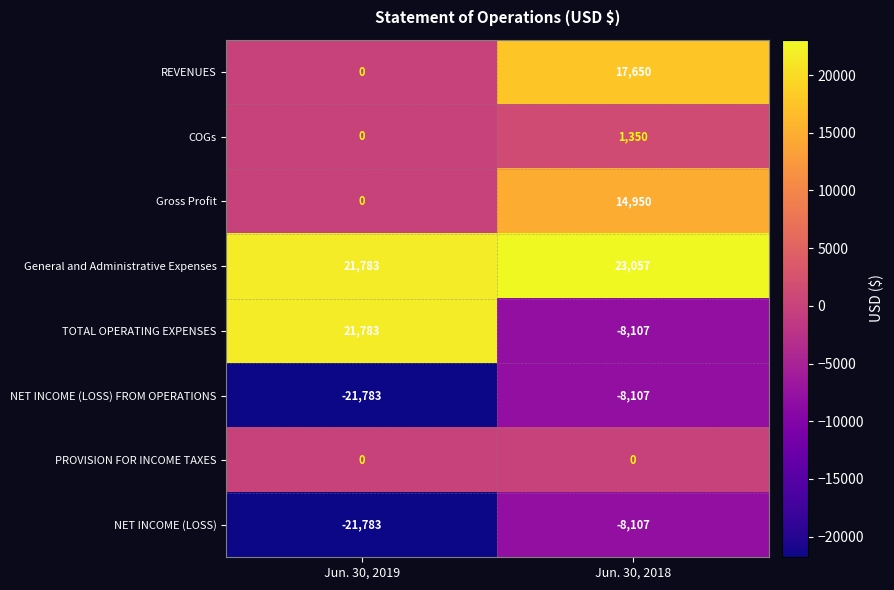

True or false: COGs has a value of 1986 at Jun. 30, 2018.

False